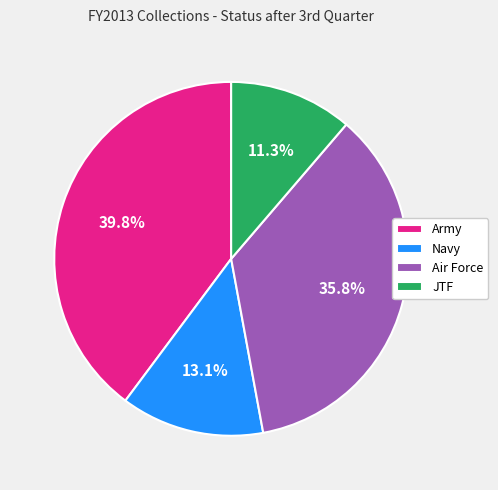

What is the largest slice in the pie chart?

Army